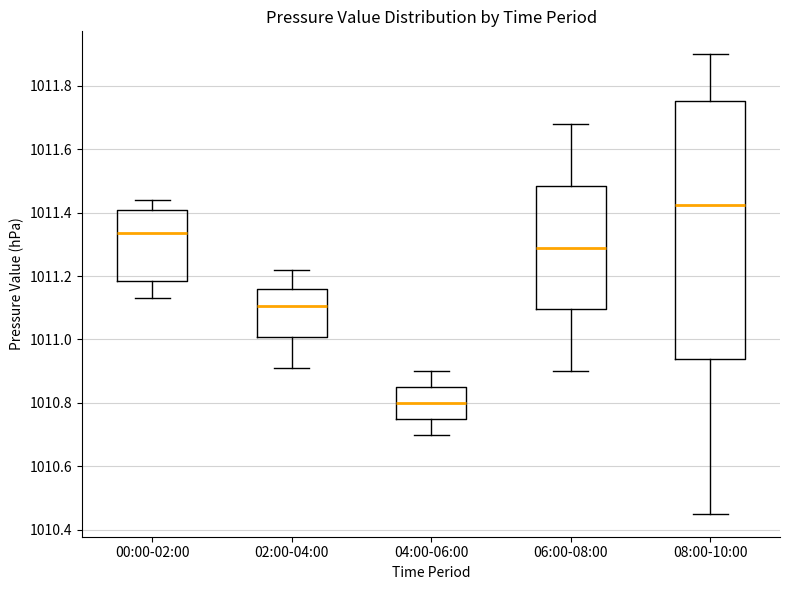

Which box has the highest median line?

08:00-10:00